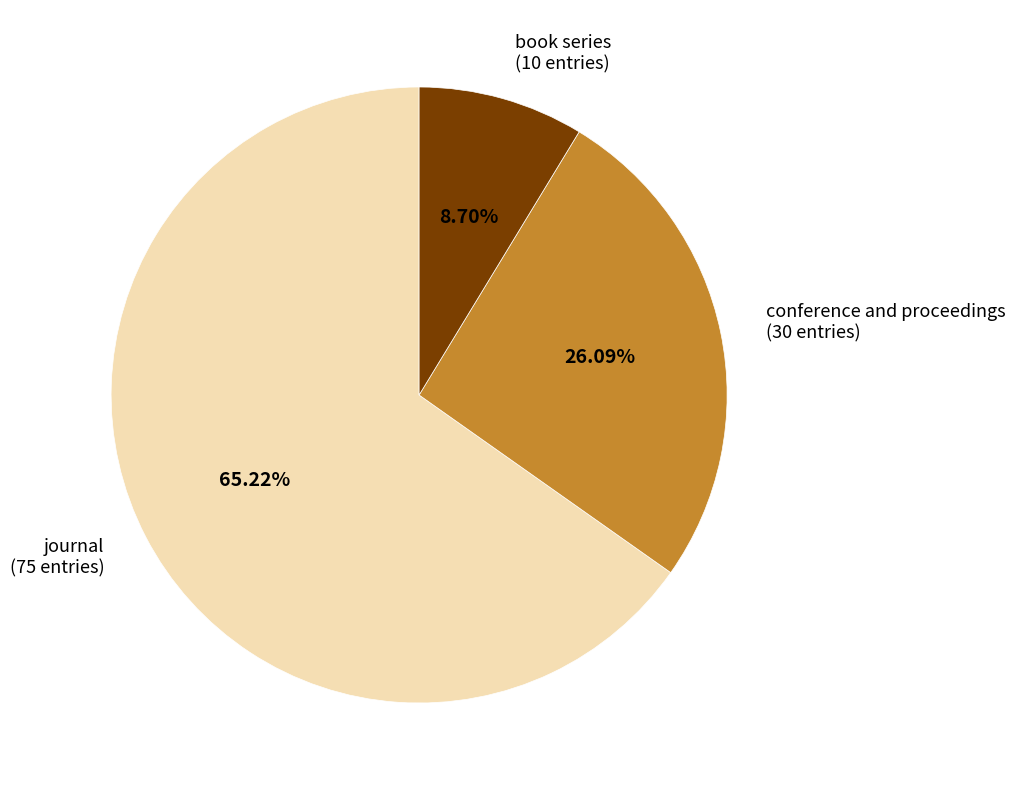

To the nearest percent, what is the average slice percentage?

33%